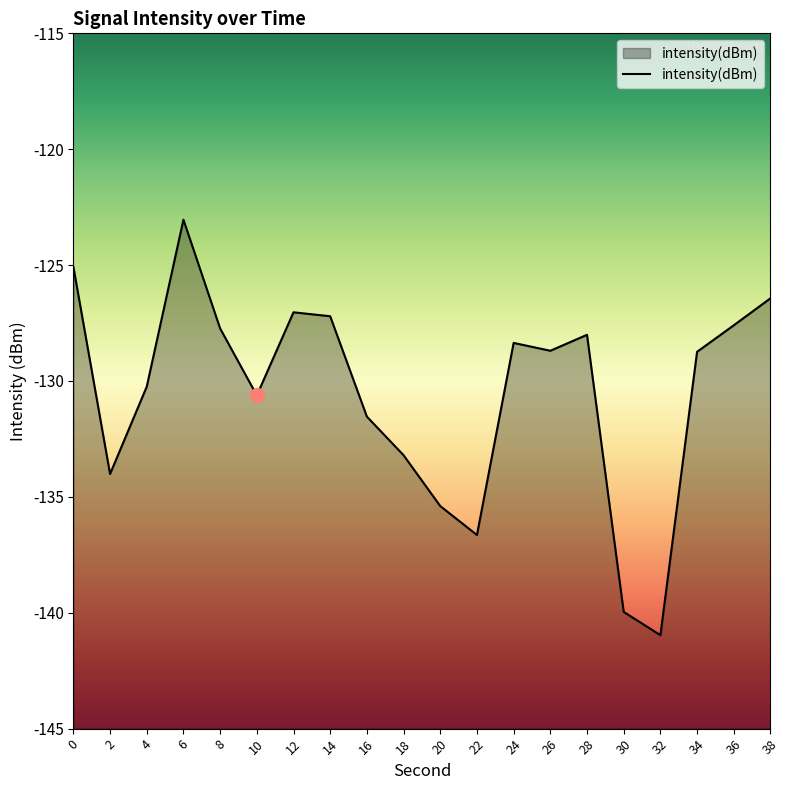

What value does the data have at 38?

-126.4